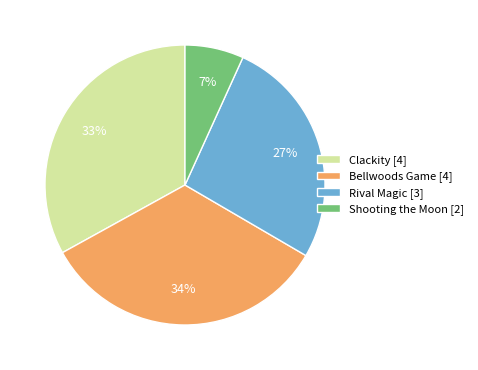

What percentage is the Clackity slice, to the nearest percent?

33%